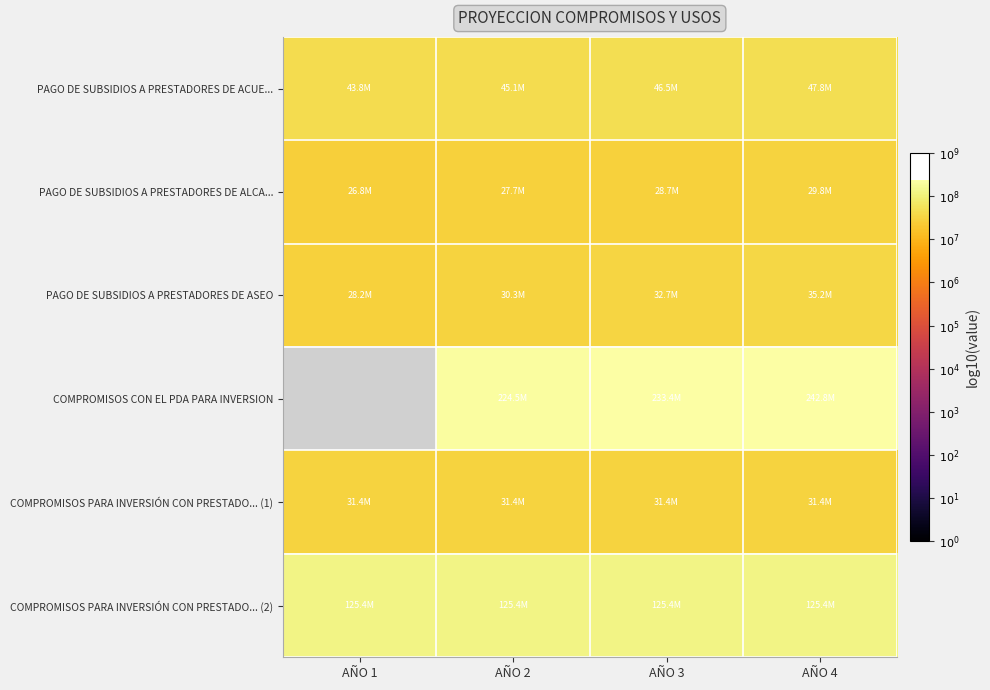

Is it true that PAGO DE SUBSIDIOS A PRESTADORES DE ALCA... equals 10.6 at AÑO 2?

False